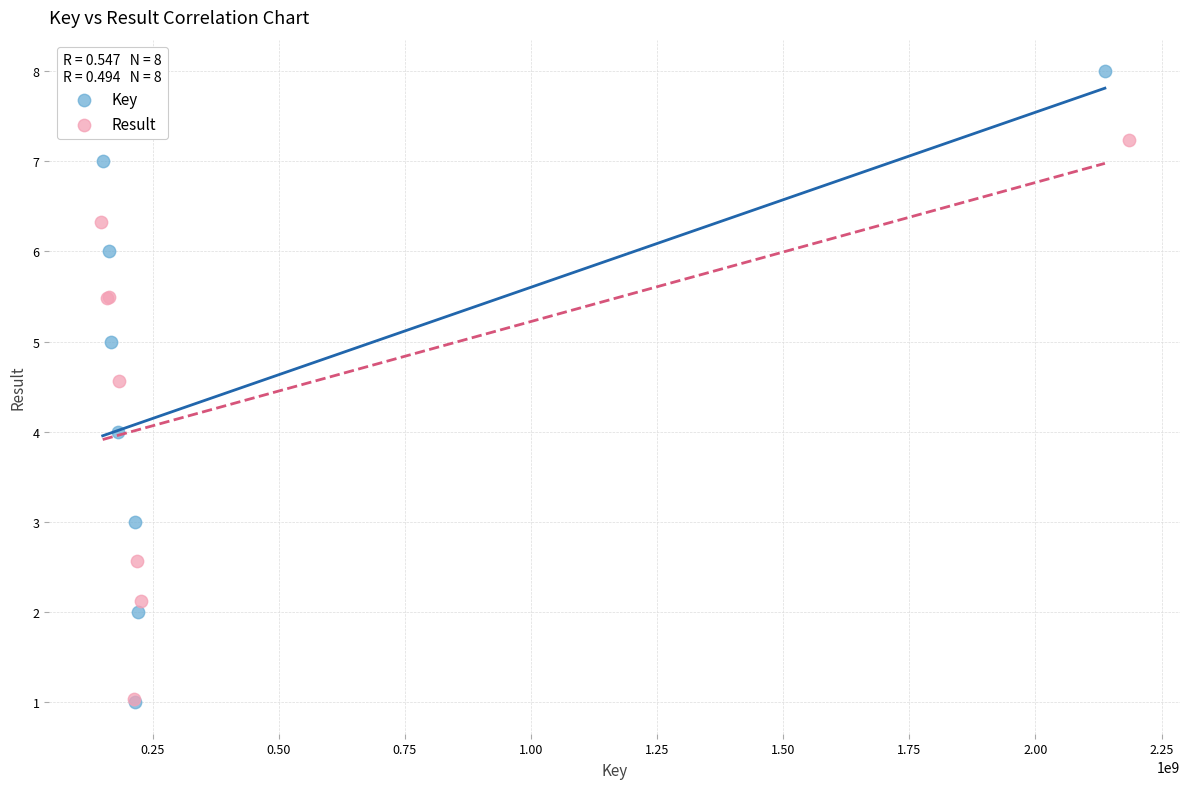

Which series reaches the maximum Y coordinate?

Key